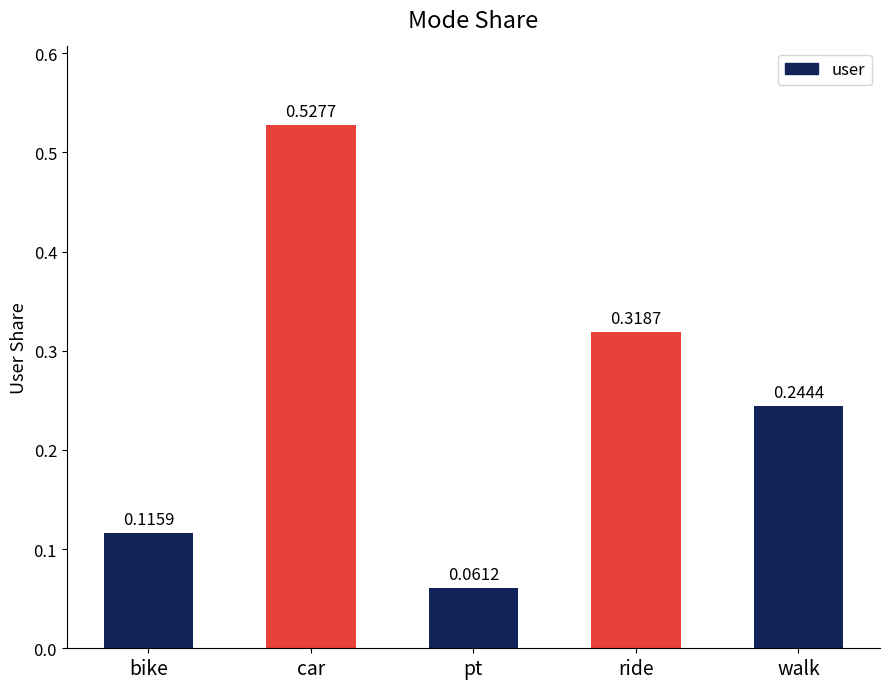

List the labels in order of value, smallest first.

pt, bike, walk, ride, car